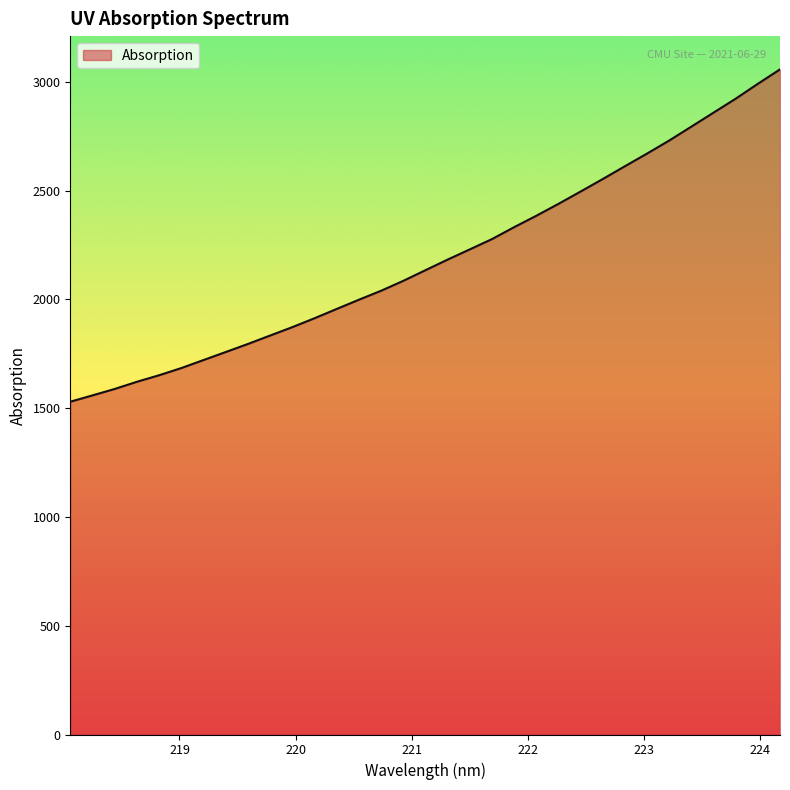

What is the greatest value displayed?

3057.7